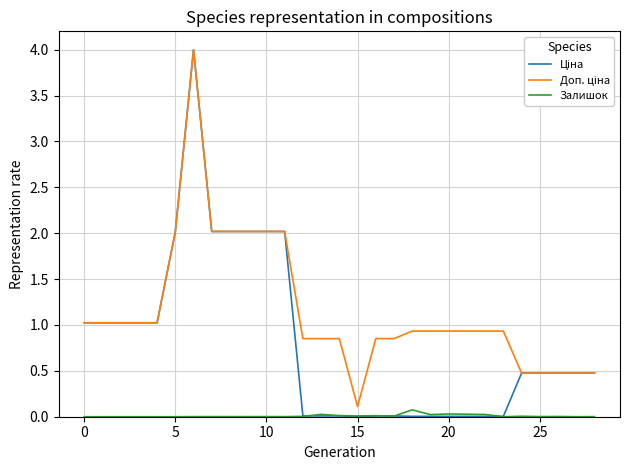

What is the maximum value shown in the chart?

4.0